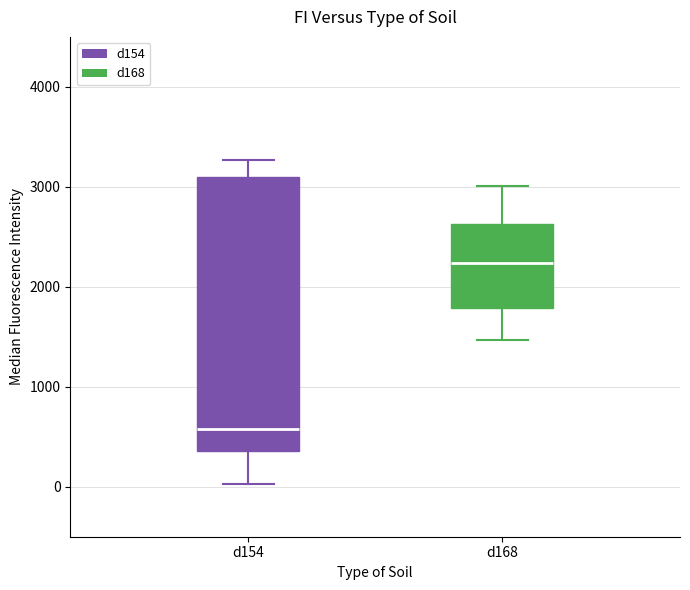

Which box is the tallest, from its lower edge to its upper edge?

d154